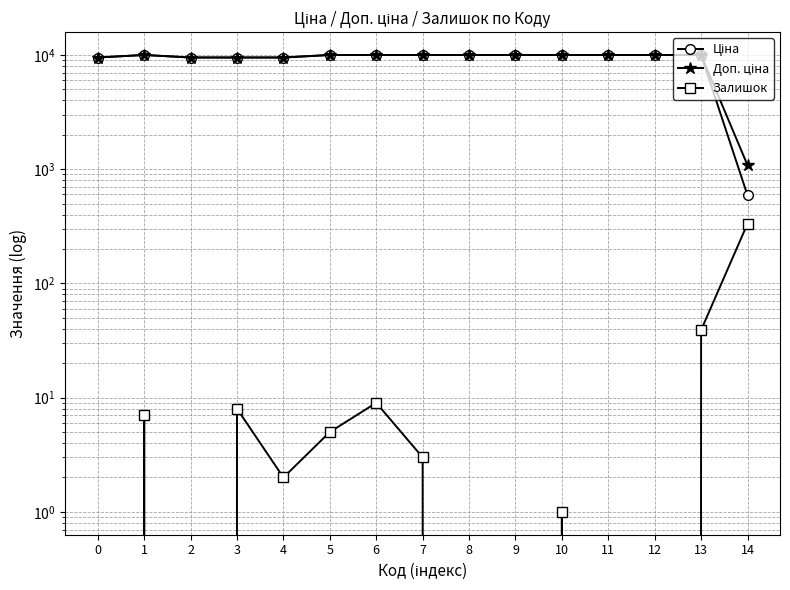

True or false: Доп. ціна and Ціна cross at least once.

False